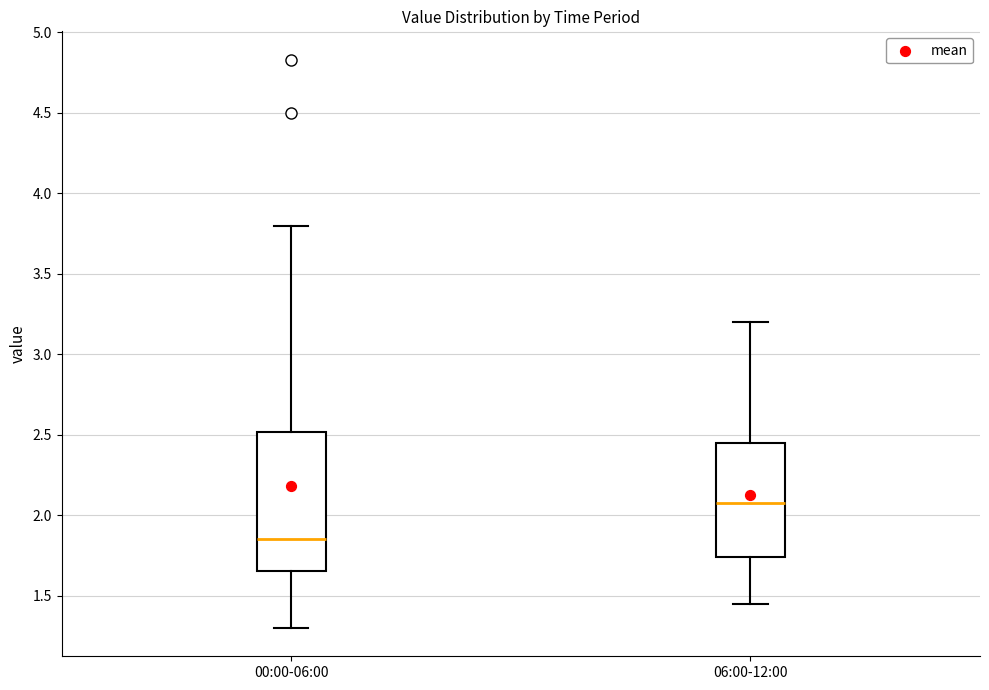

Reading left to right, transcribe this box plot: for each box, give where its median line is, the range the box spans, and where its two whiskers end, as read against the y-axis. The values are not printed on the chart, so give them approximately, as read against the axis.

00:00-06:00: median 1.85, box 1.65 to 2.50, whiskers 1.30 to 3.80
06:00-12:00: median 2.10, box 1.75 to 2.45, whiskers 1.45 to 3.20